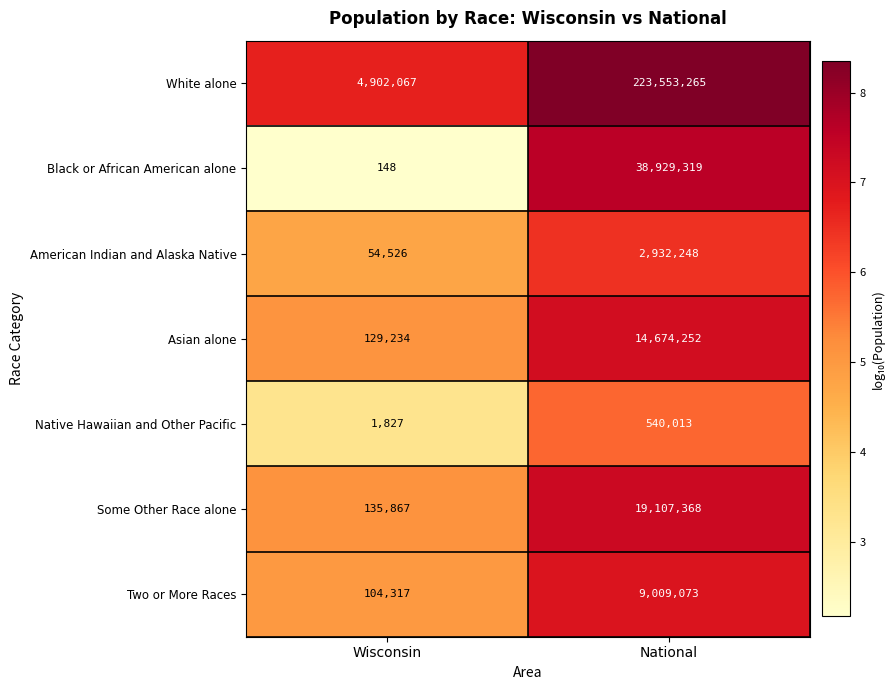

What is the sum of the Native Hawaiian and Other Pacific values at Wisconsin and National?

541840